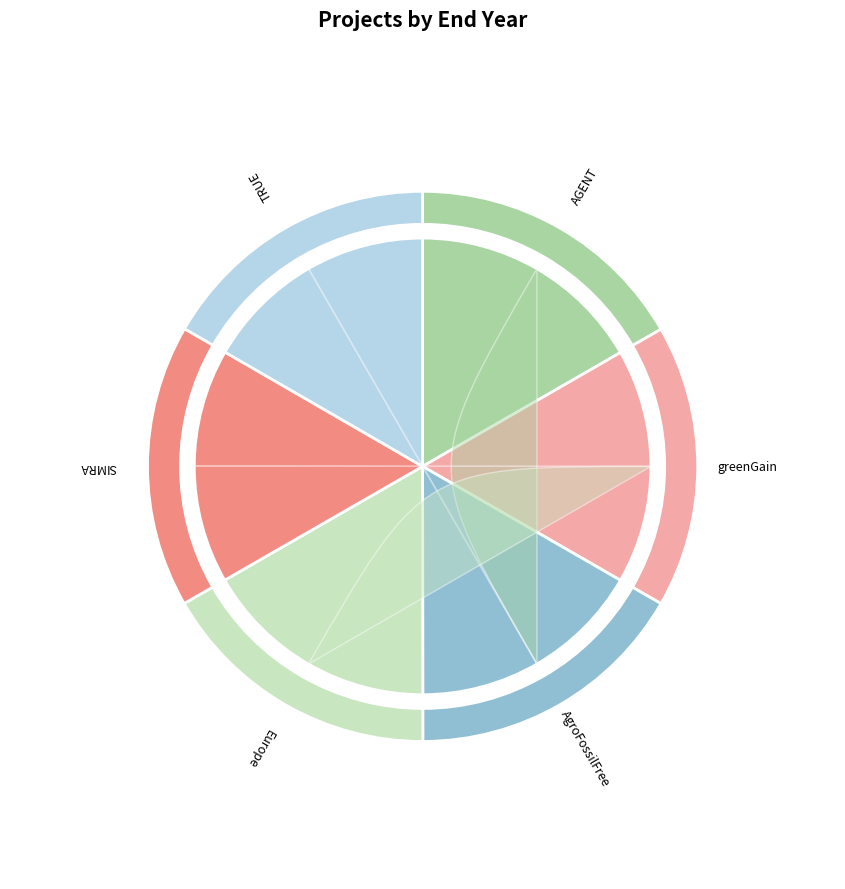

Between H2020 AgroFossilFree Project and H2020 SIMRA Project, which is larger?

H2020 AgroFossilFree Project